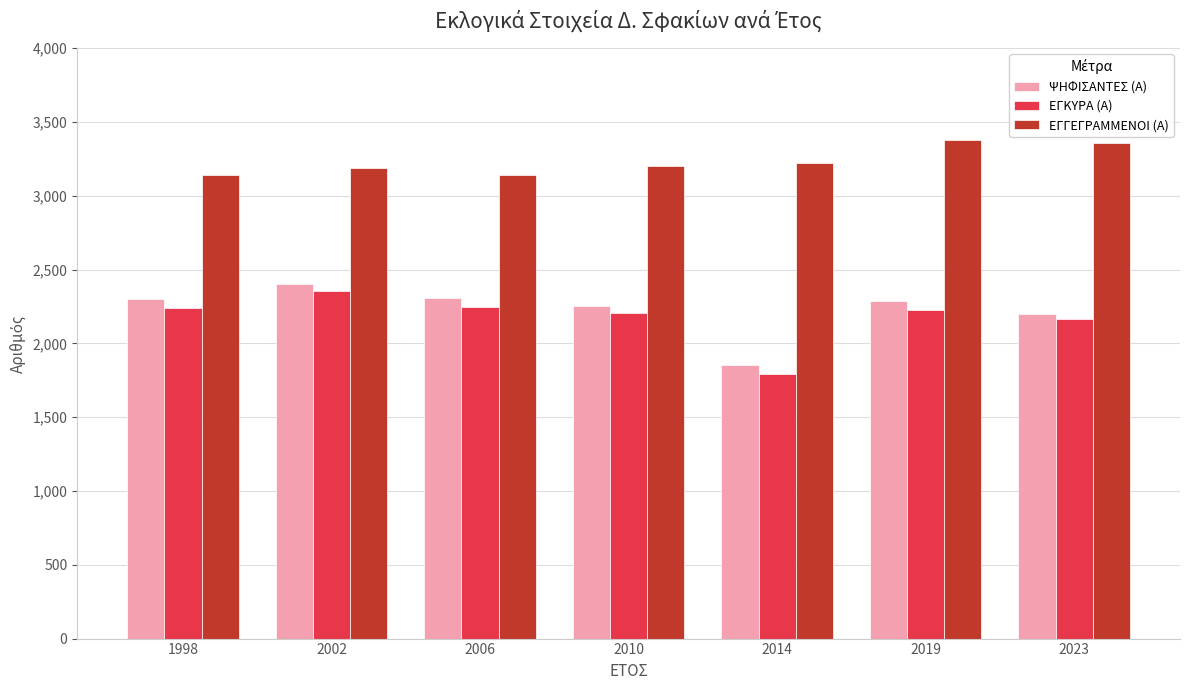

What is the spread (max minus min) of values at 1998?

897